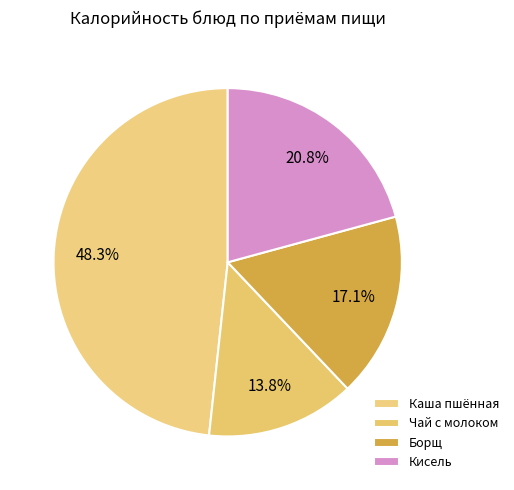

What percentage is the Борщ slice, to the nearest percent?

17%